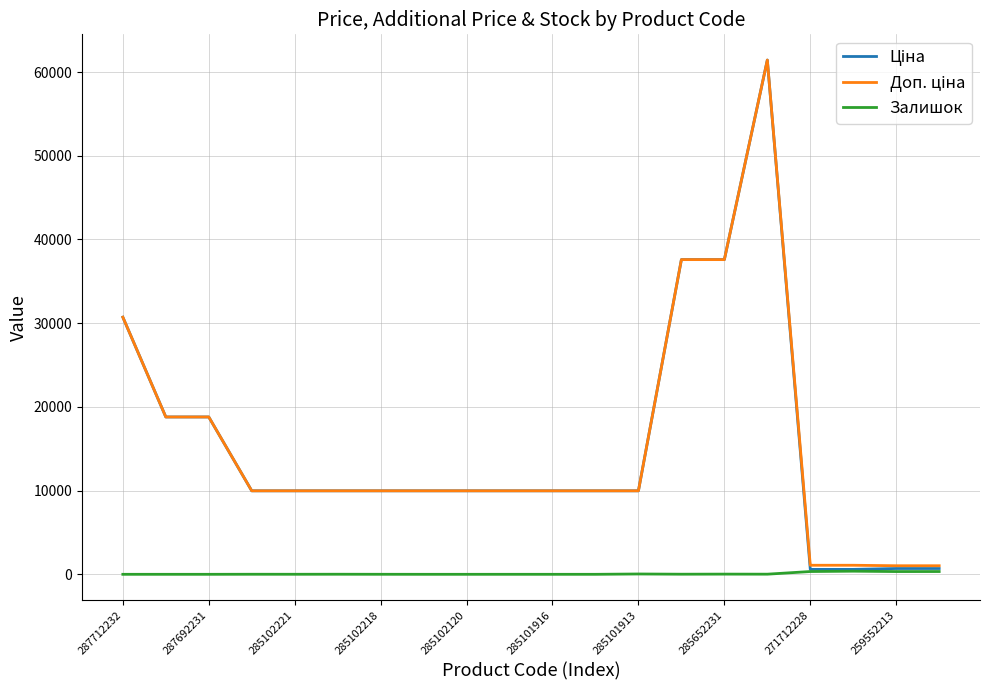

Does the chart display data point markers on the line(s)?

No